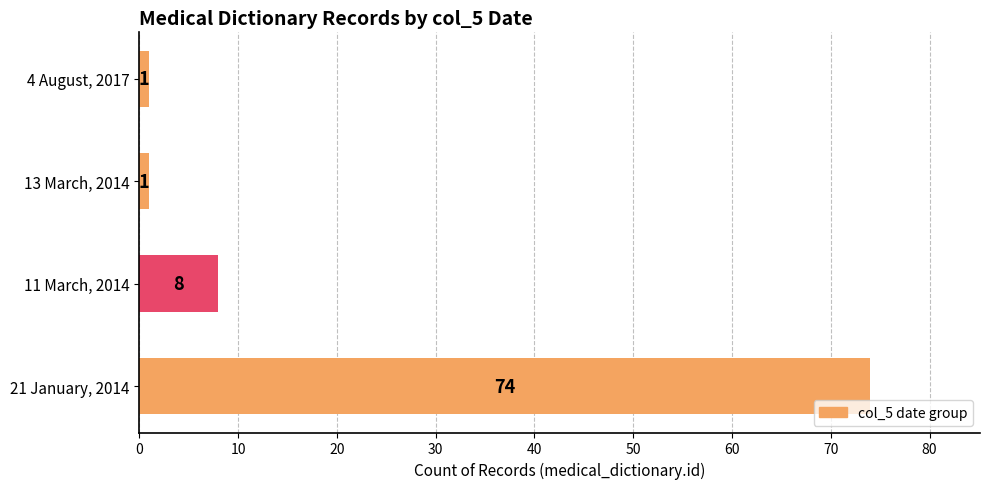

Reading bottom to top, transcribe all the data shown in this chart.

74	8	1	1